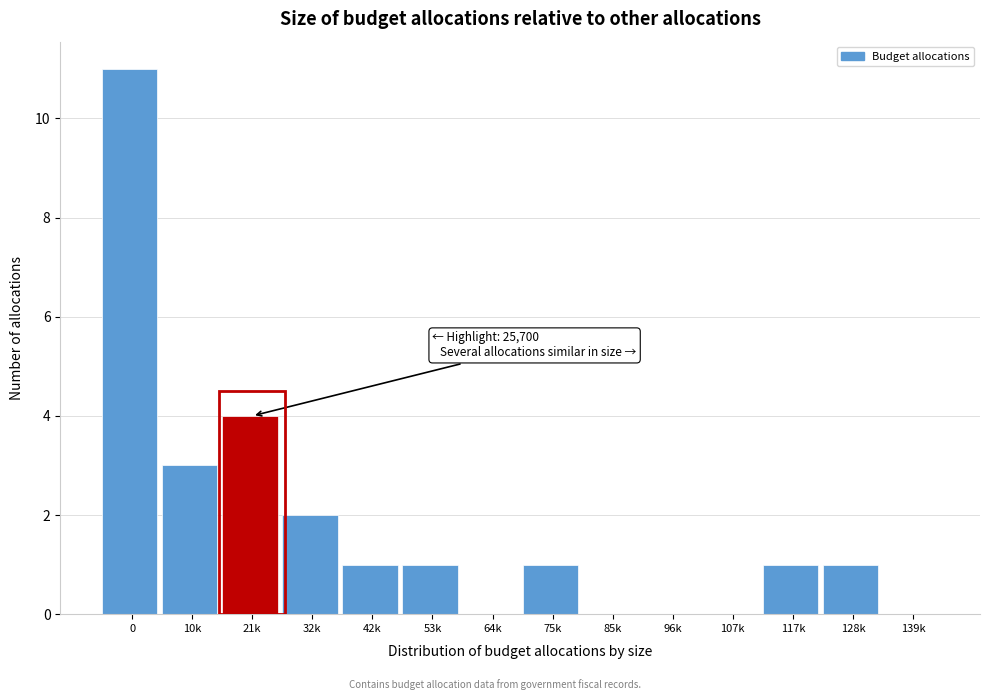

Reading left to right, what are all the values shown in this chart?

0=11	10k=3	21k=4	32k=2	42k=1	53k=1	64k=0	75k=1	85k=0	96k=0	107k=0	117k=1	128k=1	139k=0